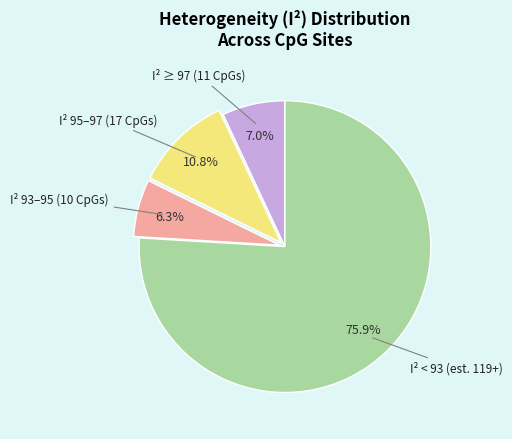

Count the number of slices in the pie.

4